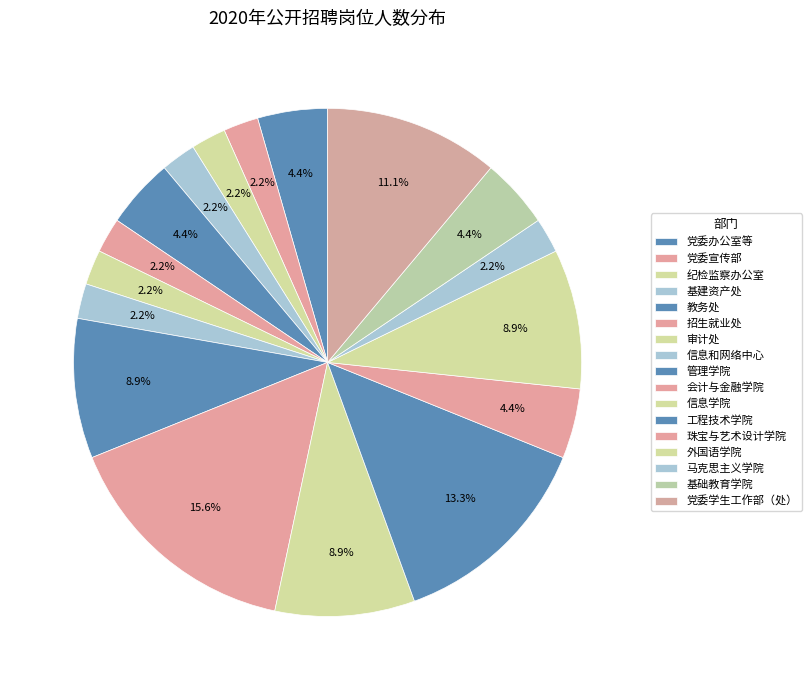

Count the number of slices in the pie.

17